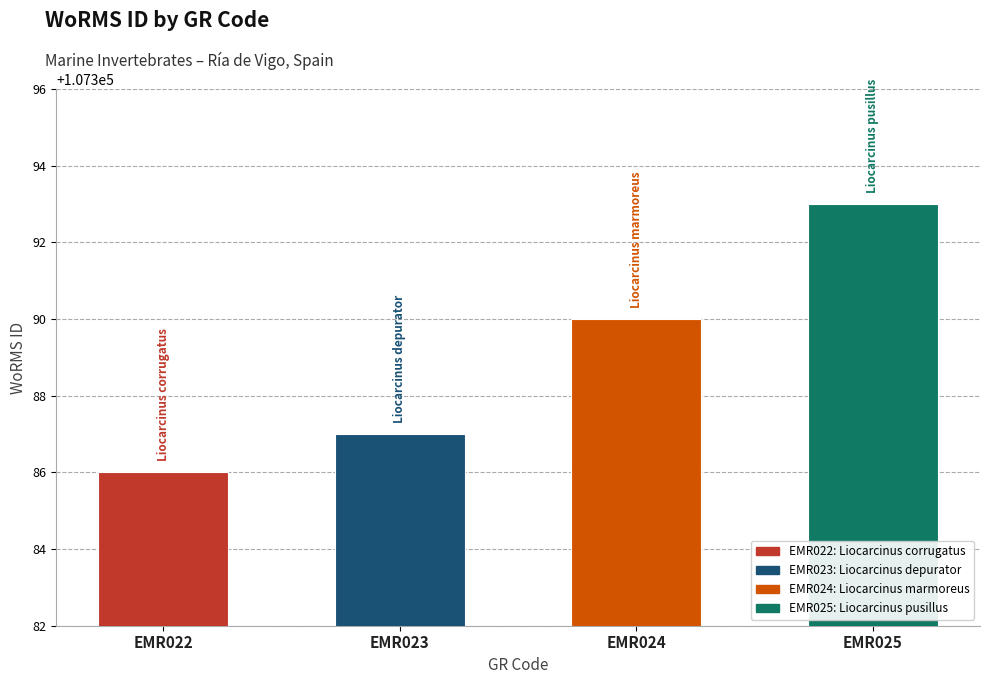

True or false: the data shows 50614 at EMR022.

False